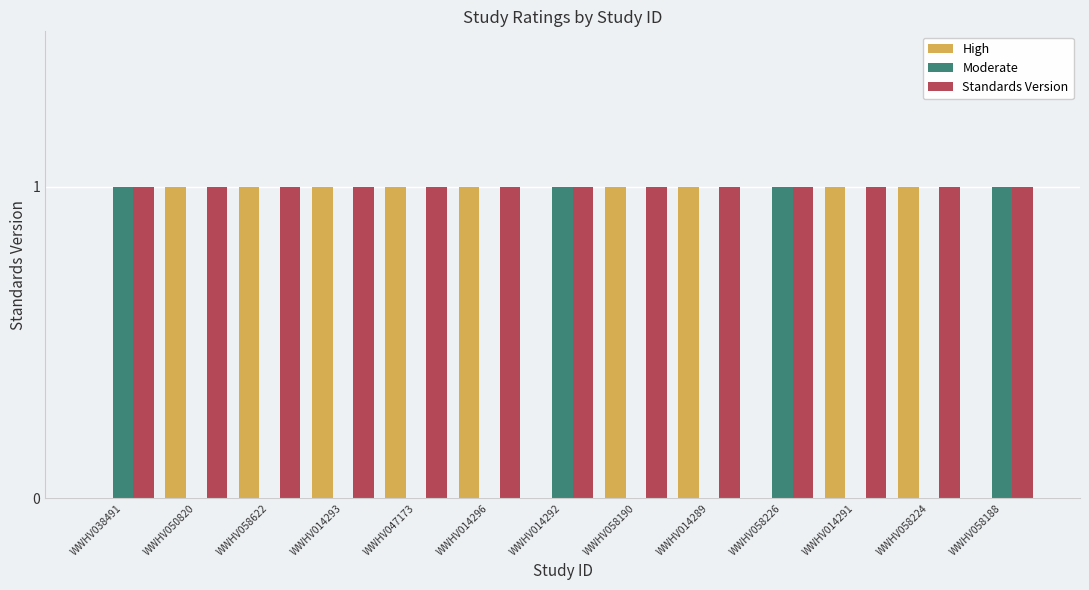

The value of High at WWHV058622 is 1. True or false?

True